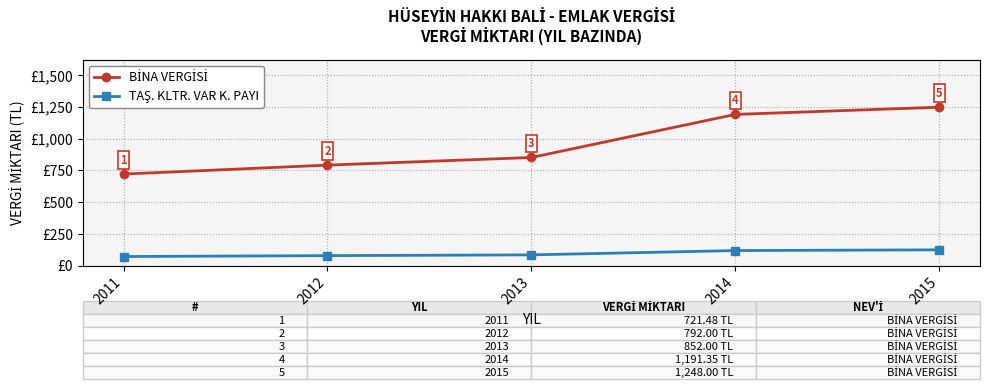

Does the chart have visible grid lines?

Yes